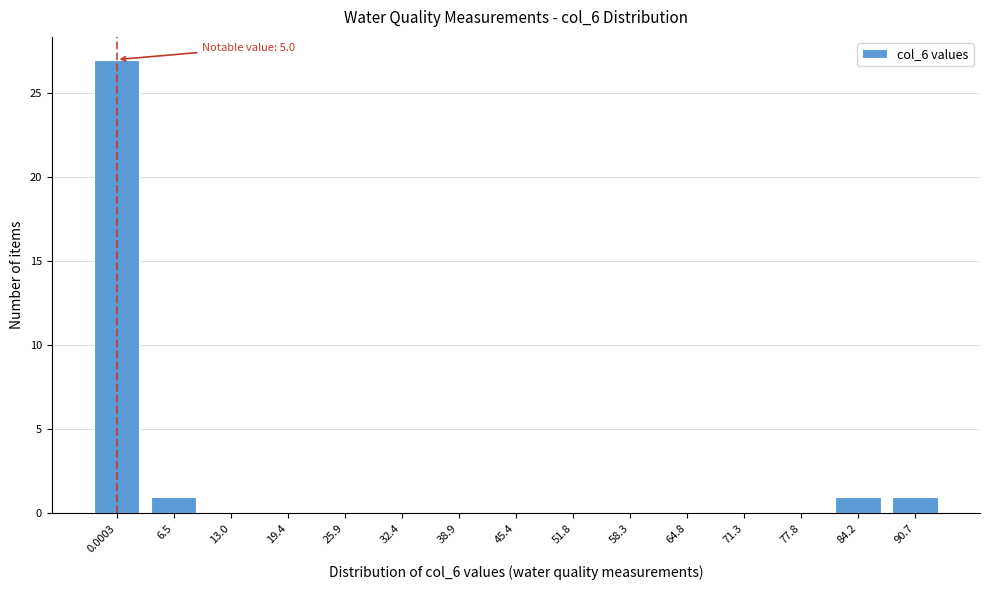

Reading left to right, what are all the values shown in this chart?

0.0003=27	6.5=1	13.0=0	19.4=0	25.9=0	32.4=0	38.9=0	45.4=0	51.8=0	58.3=0	64.8=0	71.3=0	77.8=0	84.2=1	90.7=1